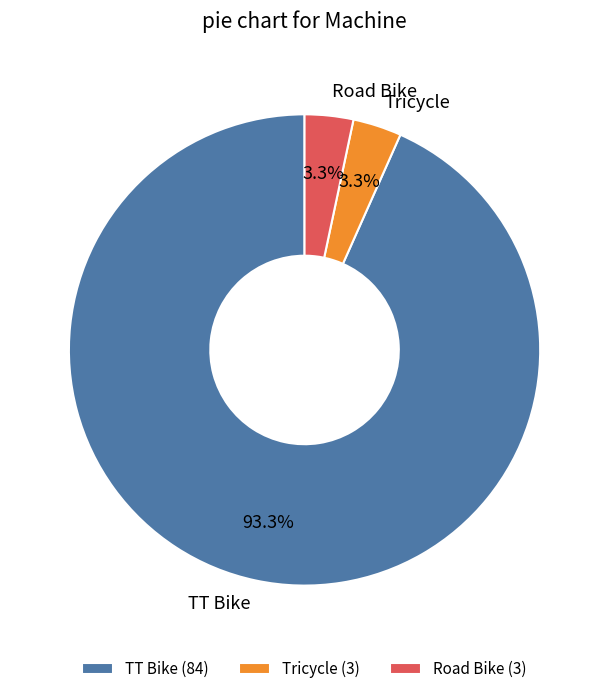

Is the sum of Tricycle and TT Bike greater than half?

Yes